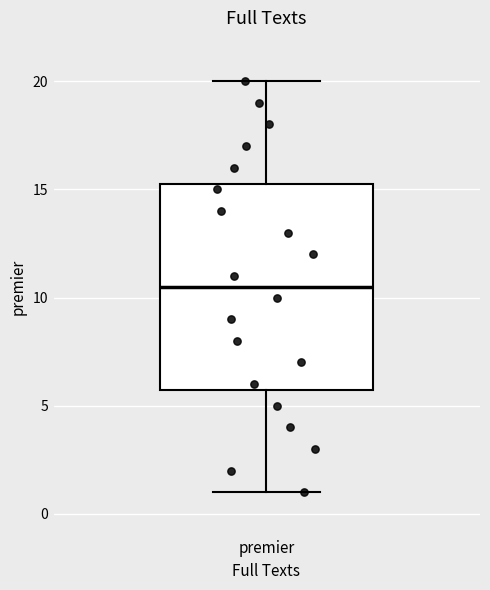

Read this box plot against the y-axis: the position of the median line, the range covered by the box, and the ends of both whiskers. The values are not printed on the chart, so give them approximately, as read against the axis.

median 10.5, box 6.0 to 15.5, whiskers 1.0 to 20.0